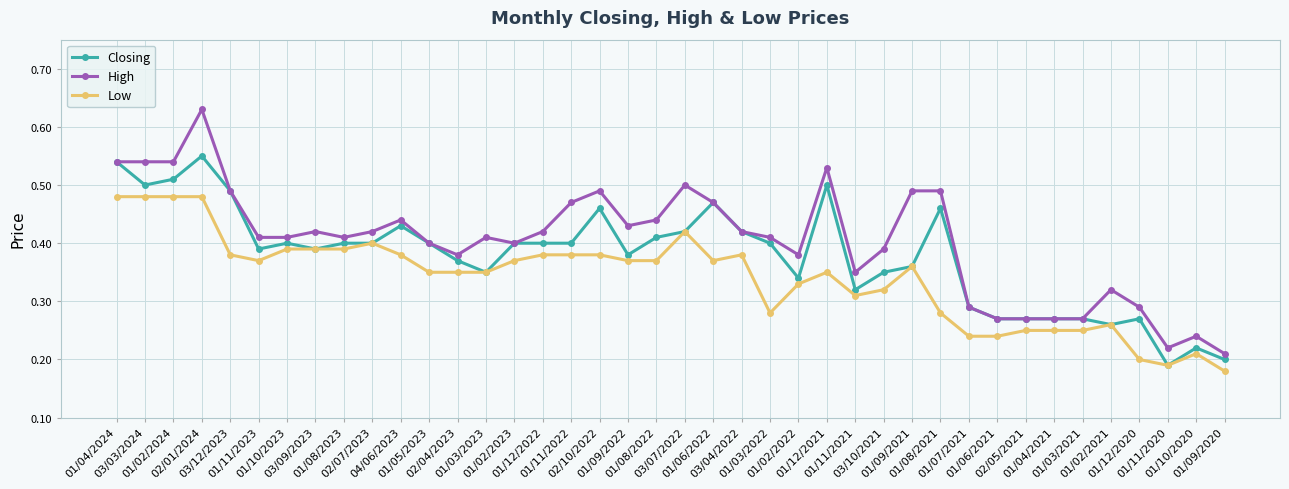

True or false: High and Low cross at least once.

False